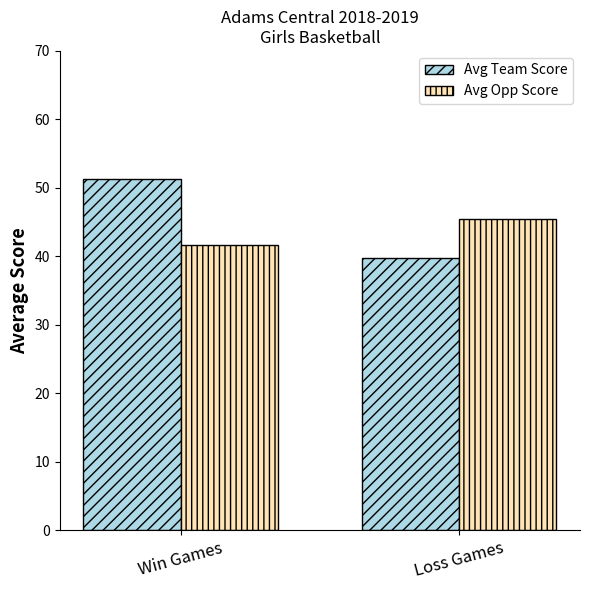

How many values in the Avg Opp Score series are below 45?

1